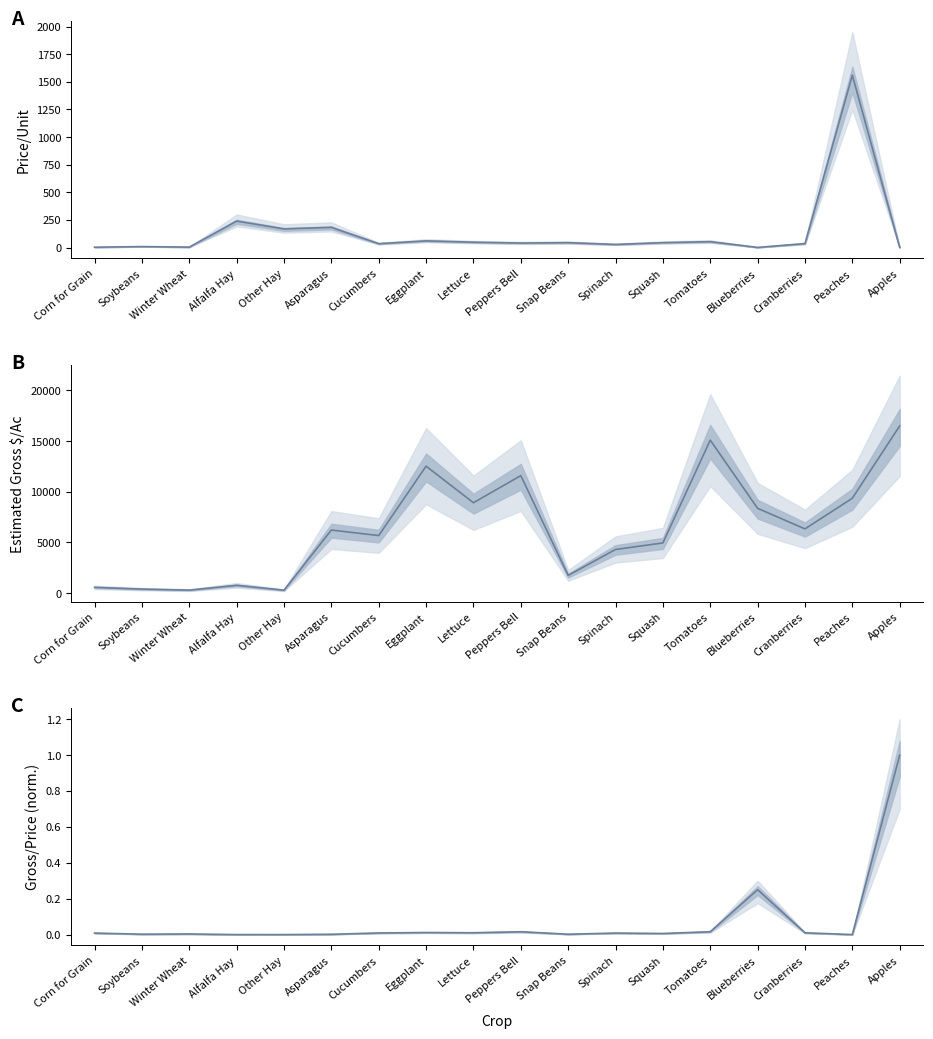

How many interior local valleys does the Estimated Gross $/Ac series have?

6